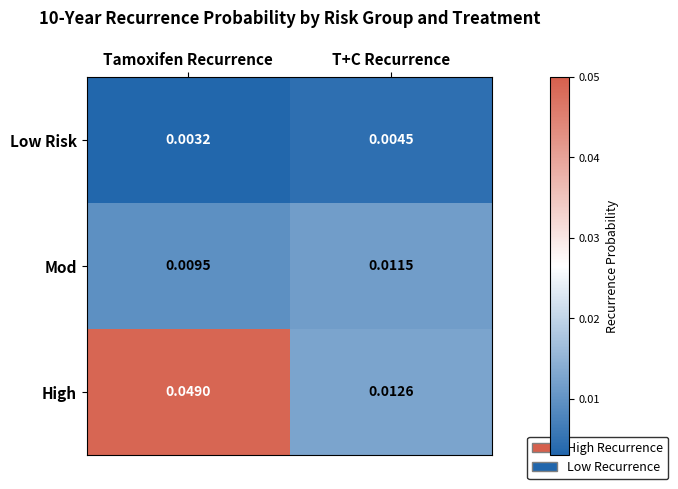

Is the value of Mod at Tamoxifen Recurrence greater than the value of High at Tamoxifen Recurrence?

No